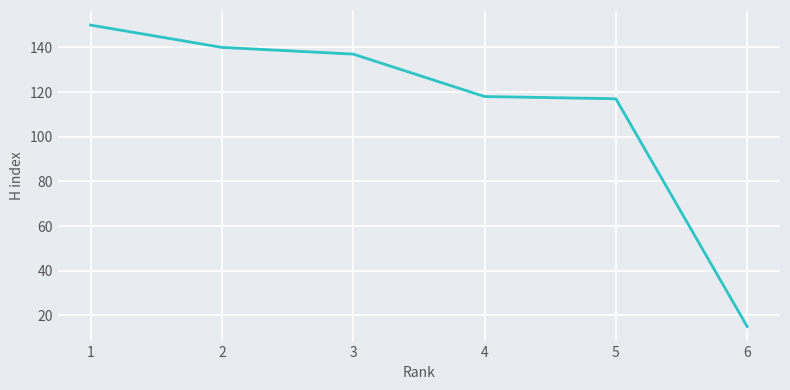

What is the sum of all values?

677